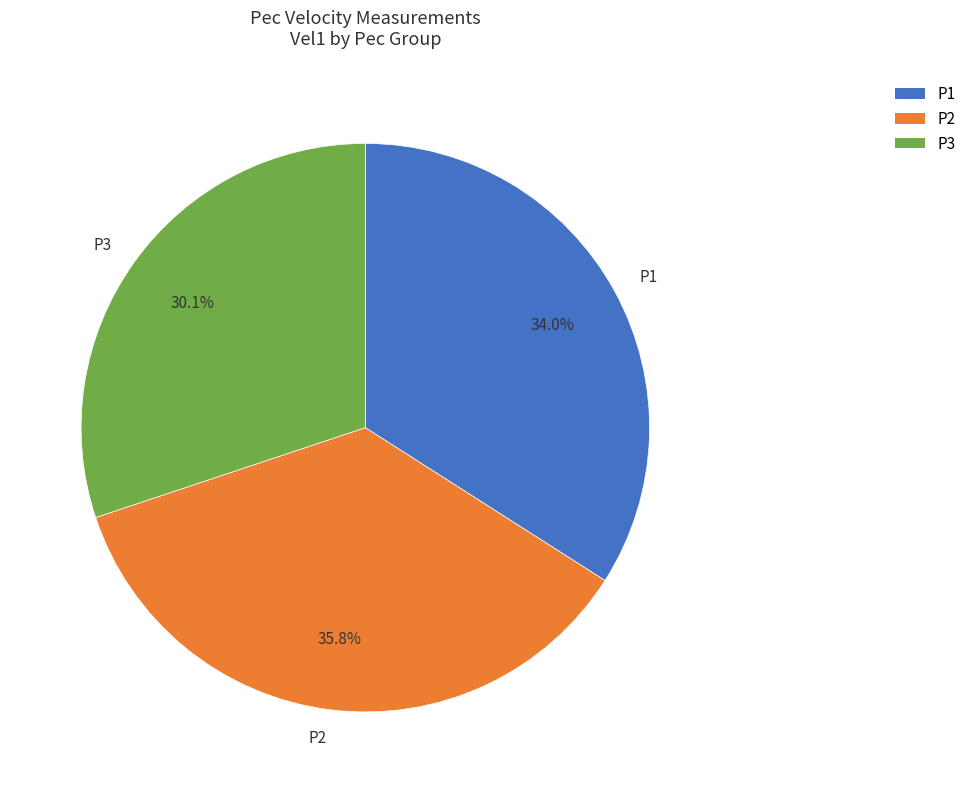

What is the ratio of the value at P2 to the value at P1?

1.1